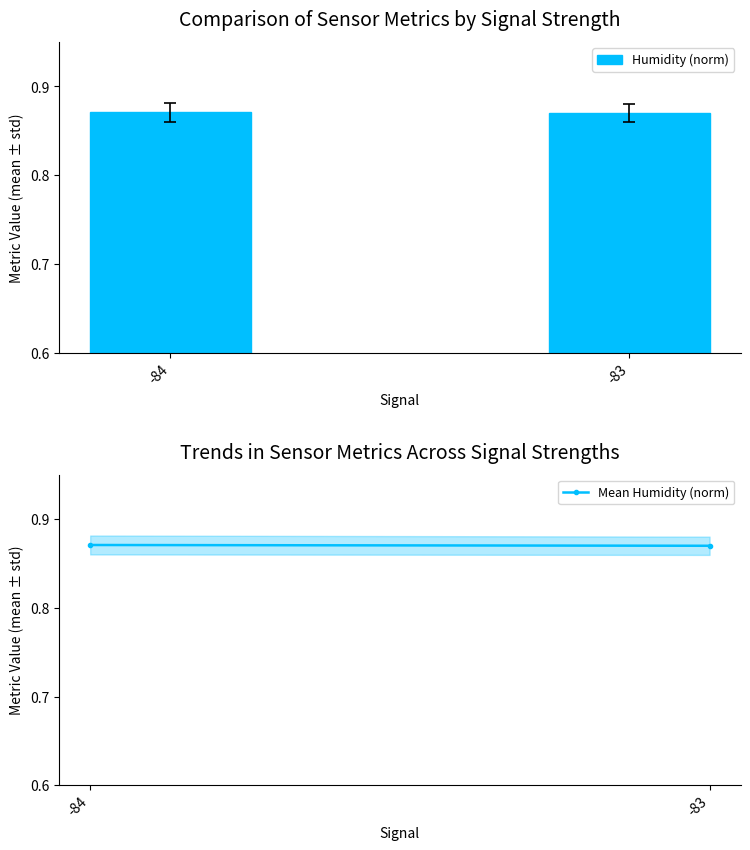

List the series in order of their peak value, lowest first.

Humidity (norm), Mean Humidity (norm)